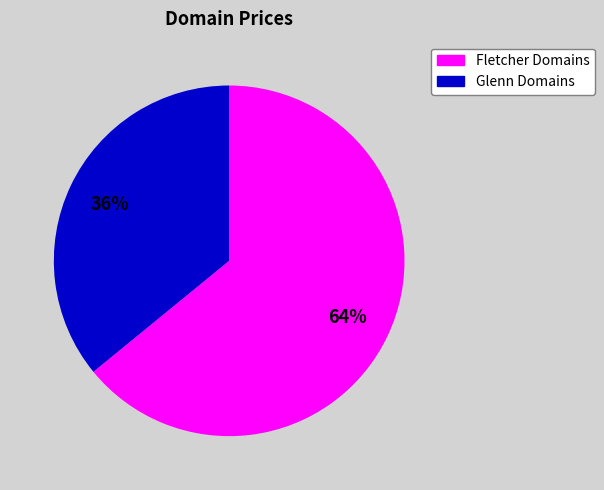

To the nearest percent, what percentage of the pie is Fletcher Domains?

64%